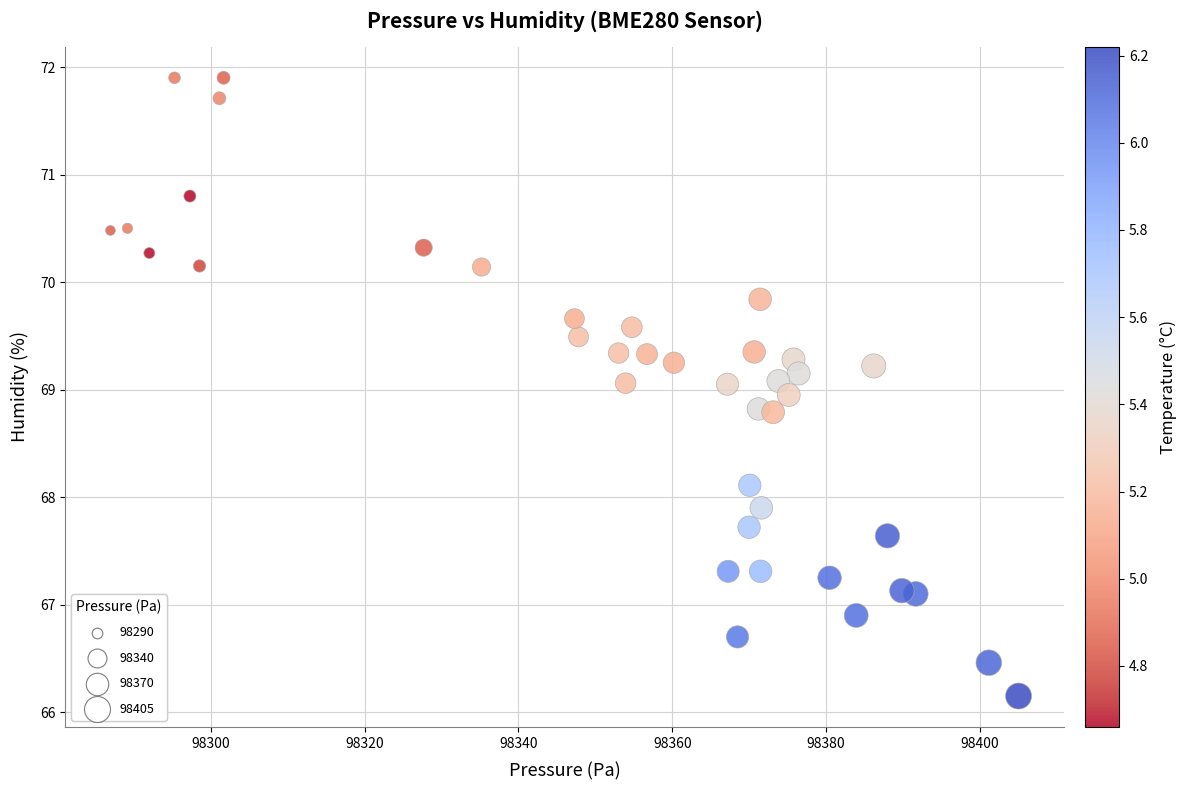

What is the range of X values (max minus min)?

118.1